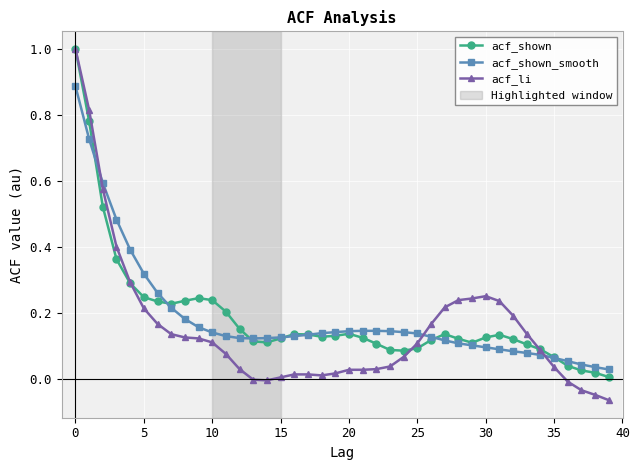

Which series has the widest spread of values?

acf_li